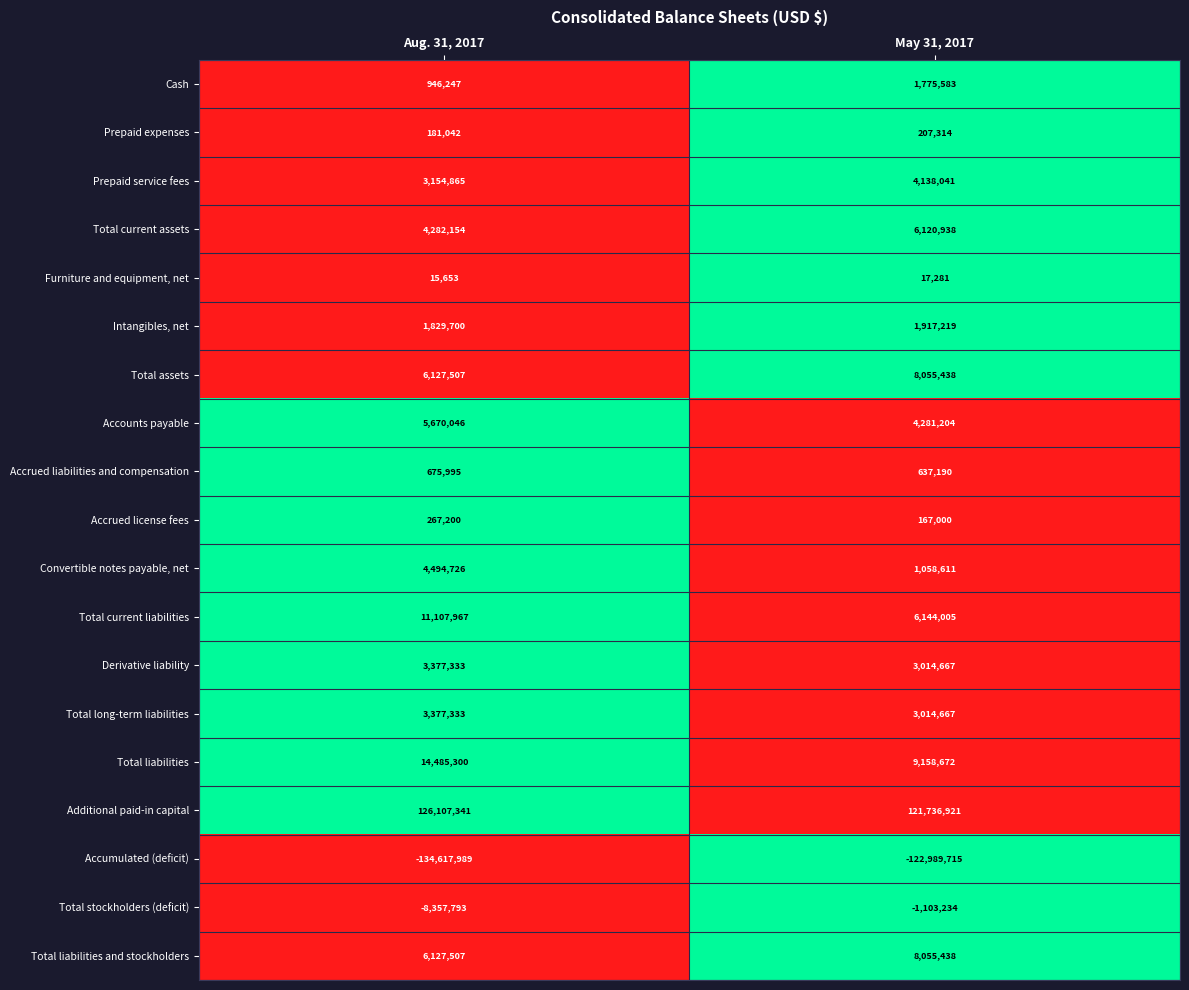

What is the sum of all Convertible notes payable, net values?

5553337